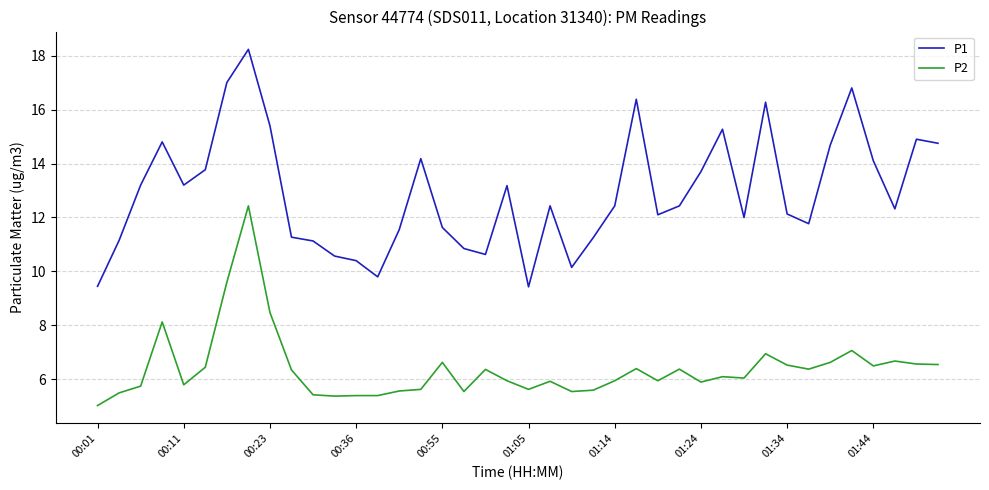

What is the smallest value displayed?

5.0